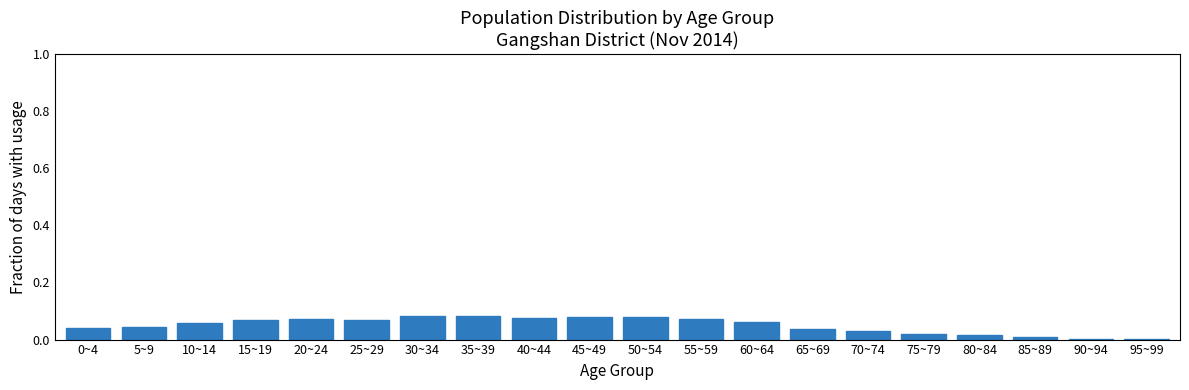

True or false: the data shows 0.0 at 85~89.

True